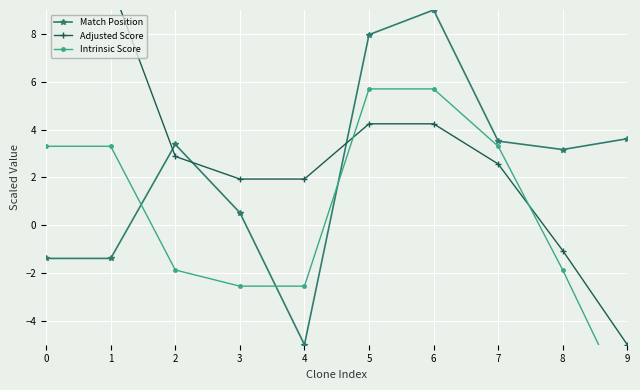

Reading left to right, extract all data points from this chart.

Match Position: 0=-1.4	1=-1.4	2=3.4	3=0.5	4=-5.0	5=8.0	6=9.0	7=3.5	8=3.2	9=3.6
Adjusted Score: 0=10.1	1=10.1	2=2.9	3=1.9	4=1.9	5=4.2	6=4.2	7=2.6	8=-1.1	9=-5.0
Intrinsic Score: 0=3.3	1=3.3	2=-1.9	3=-2.5	4=-2.5	5=5.7	6=5.7	7=3.3	8=-1.9	9=-7.5